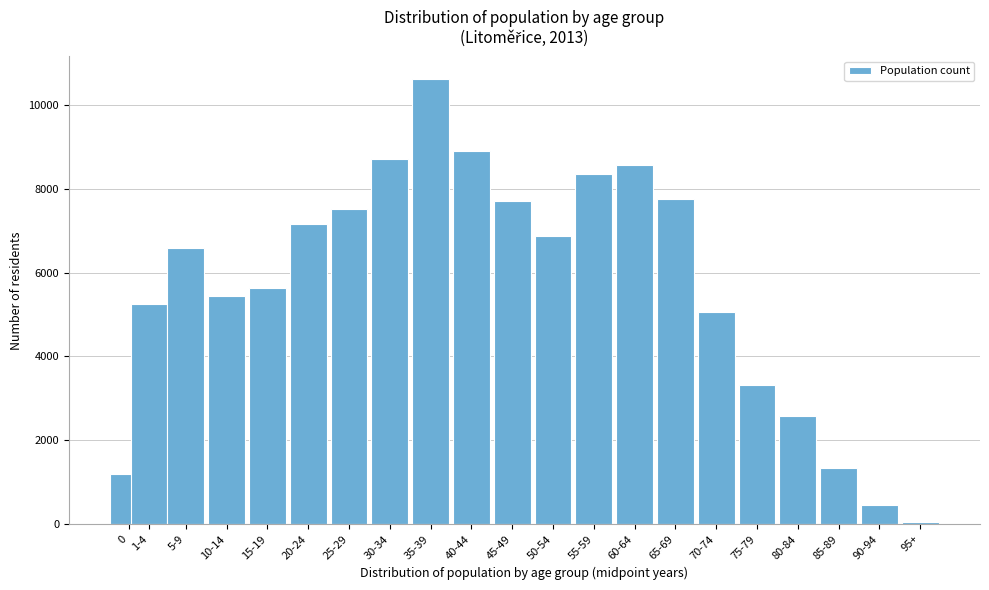

Reading right to left, list all the values displayed in this chart.

95+=51	90-94=443	85-89=1343	80-84=2578	75-79=3327	70-74=5051	65-69=7753	60-64=8575	55-59=8355	50-54=6865	45-49=7704	40-44=8901	35-39=10627	30-34=8711	25-29=7529	20-24=7157	15-19=5630	10-14=5442	5-9=6589	1-4=5256	0=1183